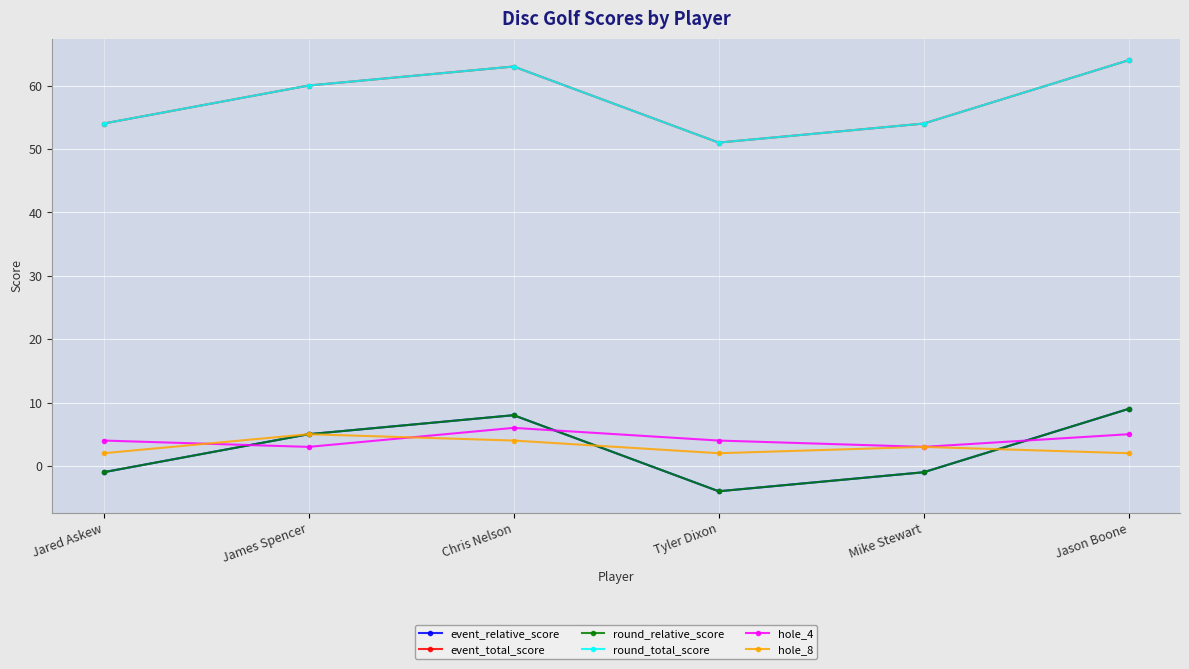

Reading right to left, what are all the values shown in this chart?

event_relative_score: Jason Boone=9	Mike Stewart=-1	Tyler Dixon=-4	Chris Nelson=8	James Spencer=5	Jared Askew=-1
event_total_score: Jason Boone=64	Mike Stewart=54	Tyler Dixon=51	Chris Nelson=63	James Spencer=60	Jared Askew=54
round_relative_score: Jason Boone=9	Mike Stewart=-1	Tyler Dixon=-4	Chris Nelson=8	James Spencer=5	Jared Askew=-1
round_total_score: Jason Boone=64	Mike Stewart=54	Tyler Dixon=51	Chris Nelson=63	James Spencer=60	Jared Askew=54
hole_4: Jason Boone=5	Mike Stewart=3	Tyler Dixon=4	Chris Nelson=6	James Spencer=3	Jared Askew=4
hole_8: Jason Boone=2	Mike Stewart=3	Tyler Dixon=2	Chris Nelson=4	James Spencer=5	Jared Askew=2